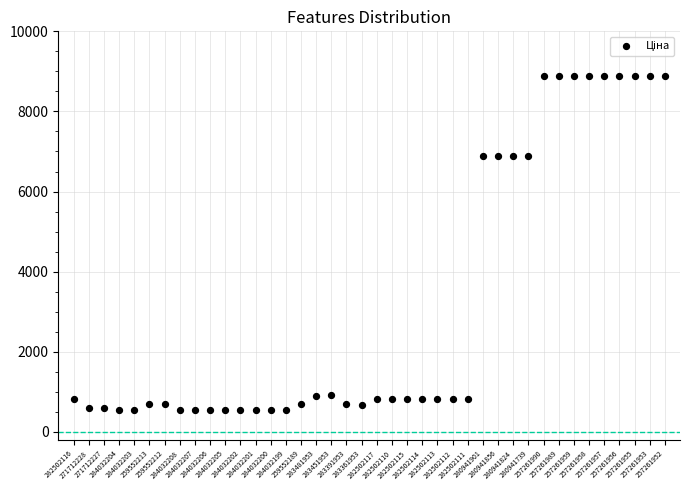

What is the range of Y values (max minus min)?

8339.2